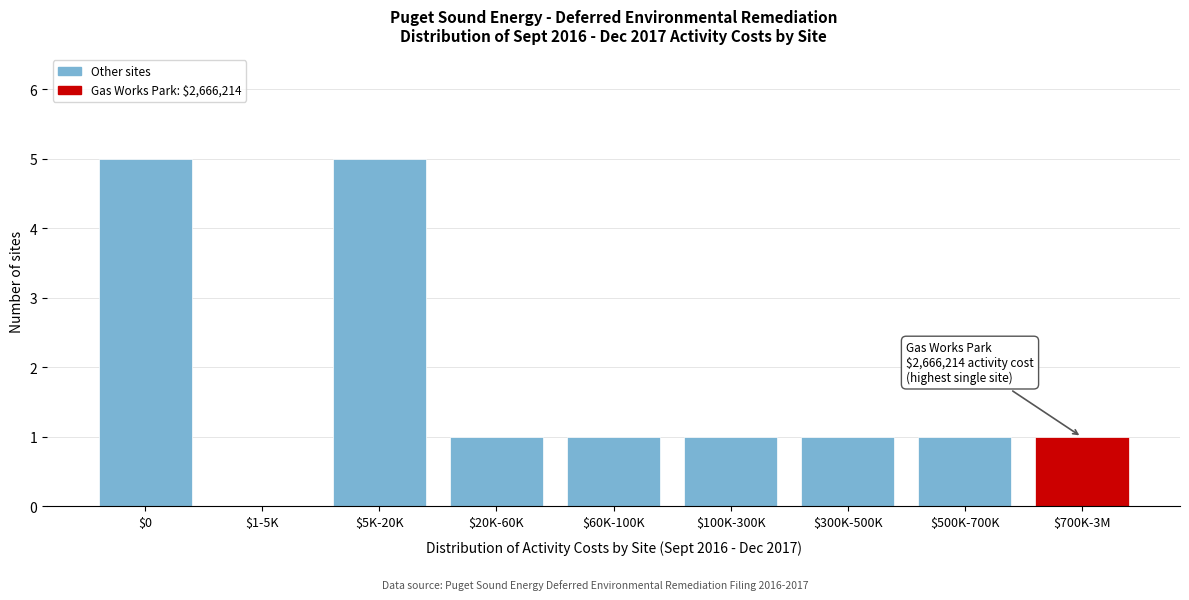

The chart shows a value of 1 at $20K-60K. True or false?

True